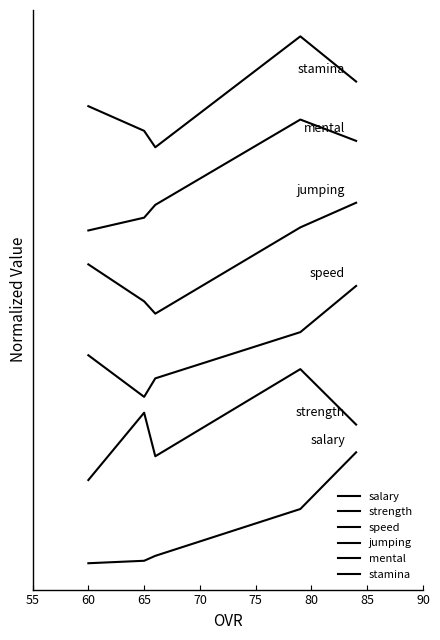

The value of jumping at 60 is 4.2. True or false?

False